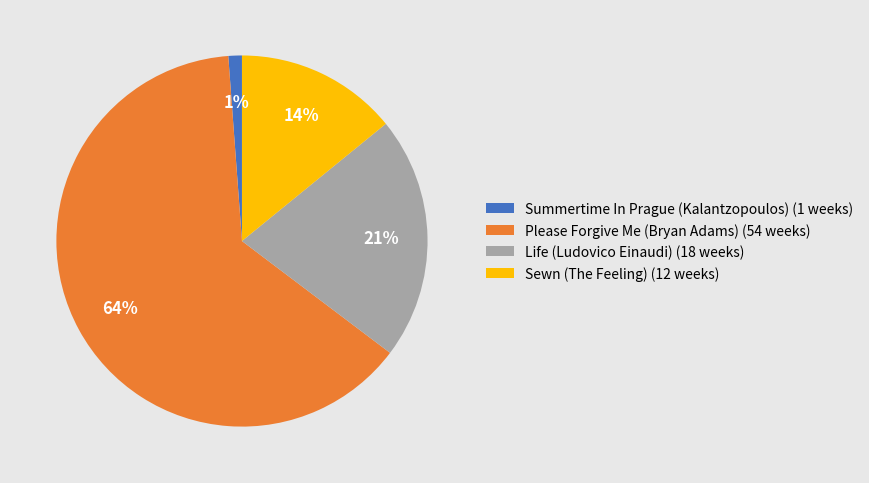

What is the largest slice in the pie chart?

Please Forgive Me (Bryan Adams)